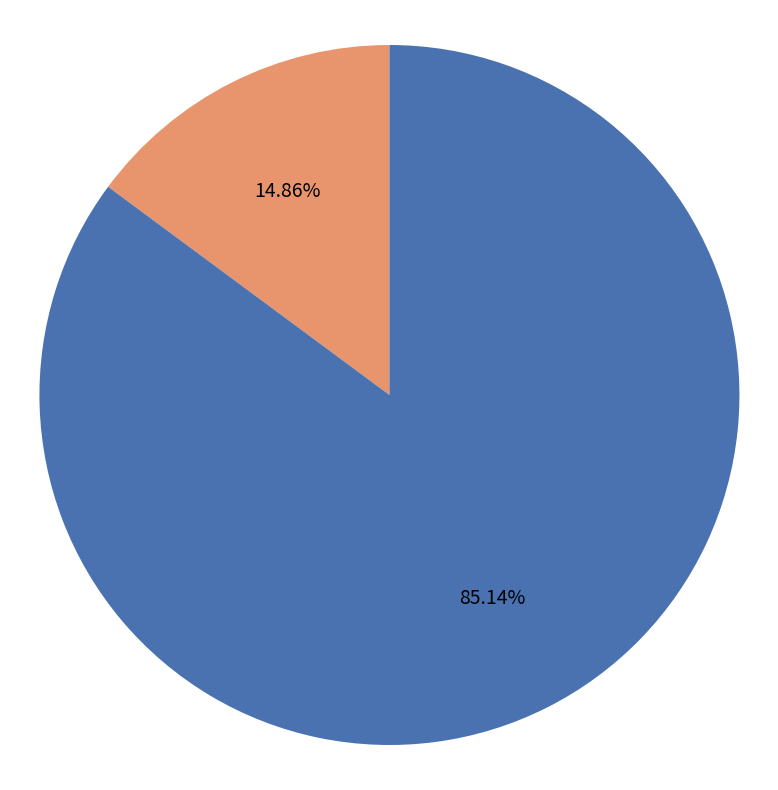

What percentage is the Inter subregion slice, to the nearest percent?

15%